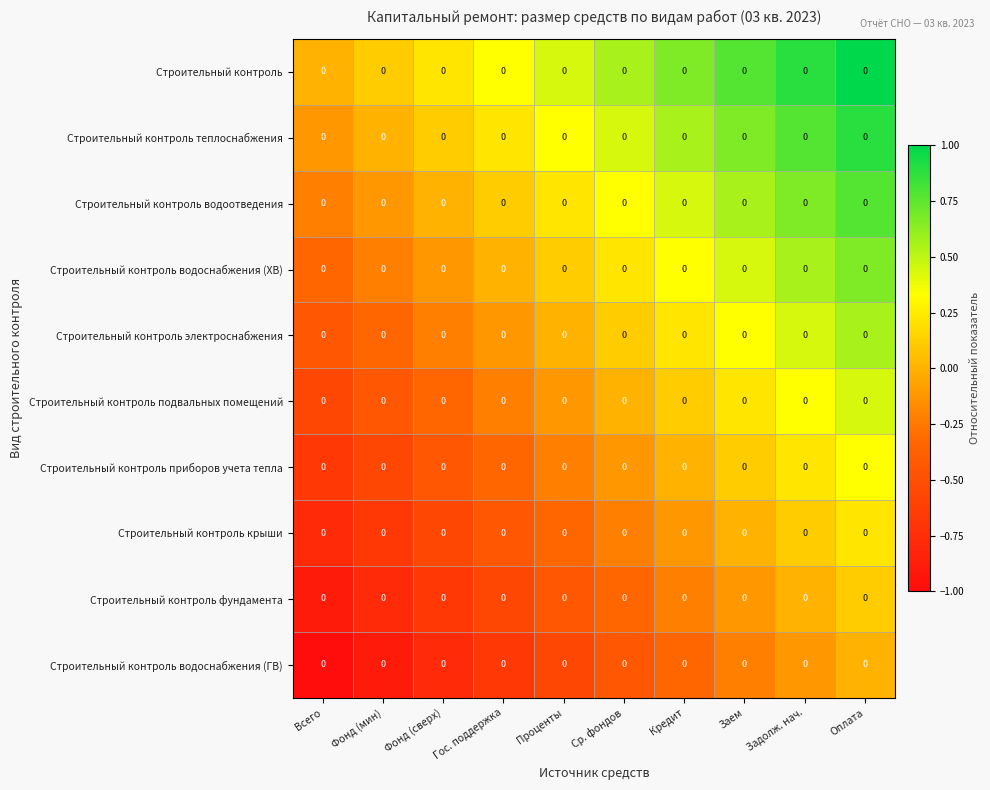

What is the sum of the Строительный контроль подвальных помещений values at Проценты and Задолж. нач.?

0.2